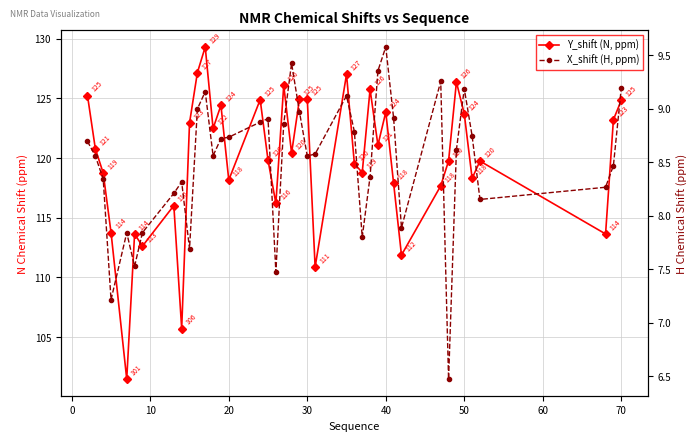

What is the maximum value for X_shift (H, ppm)?

9.6